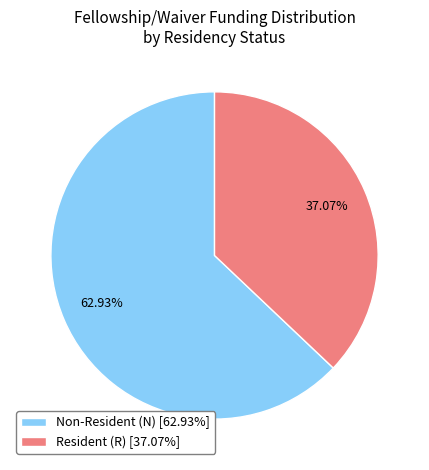

Which category has the smallest portion of the pie?

Resident (R) [37.07%]